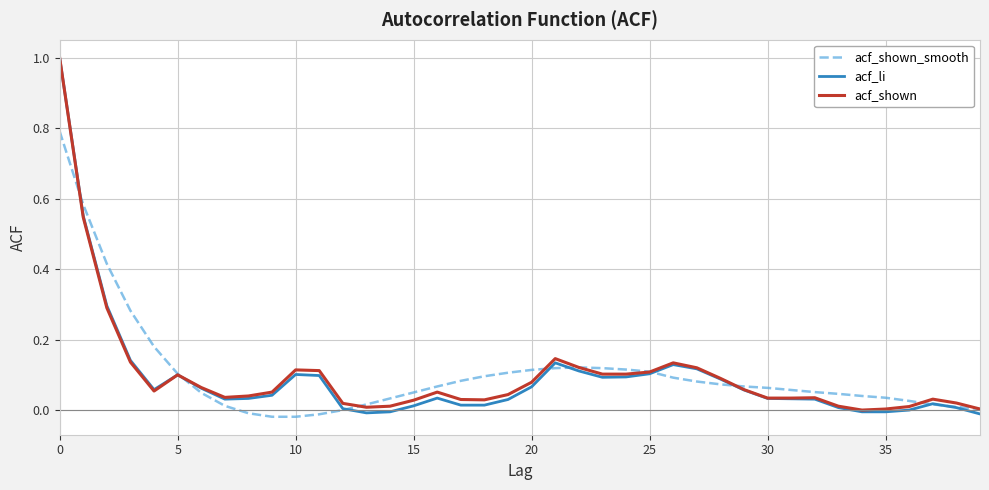

What are all the series names shown in the legend?

acf_shown_smooth, acf_li, acf_shown